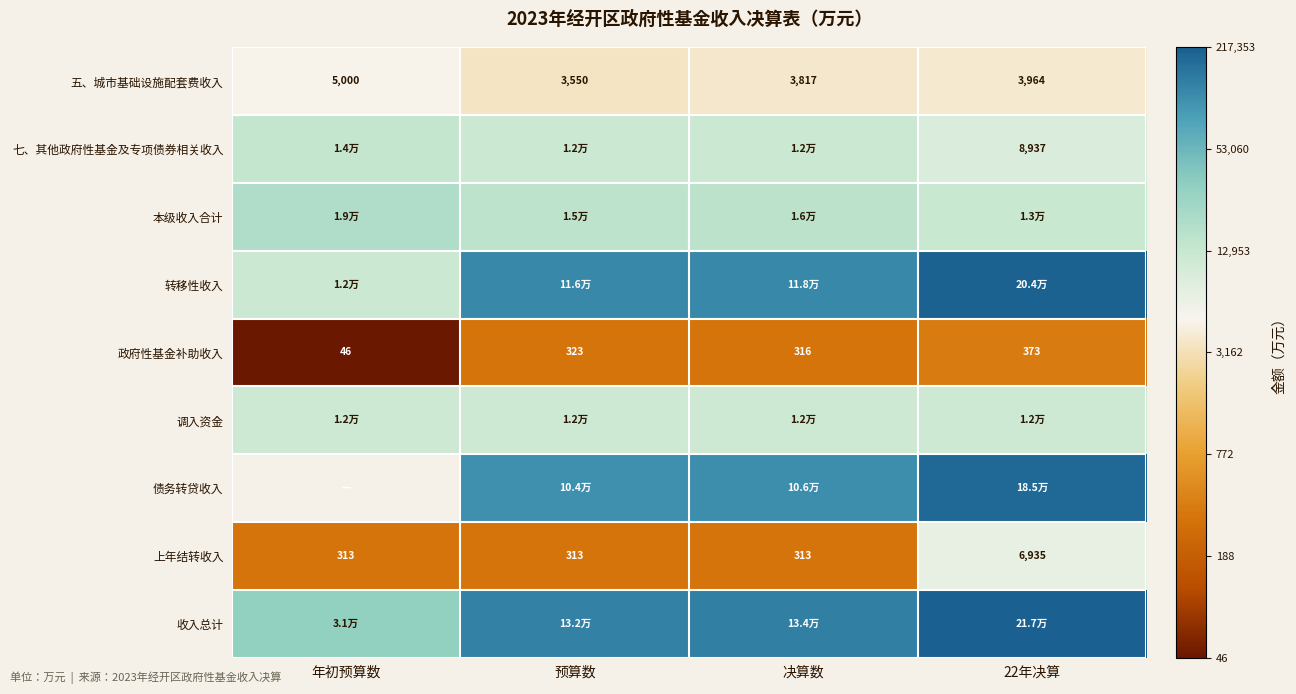

How many categories are shown in the chart?

4